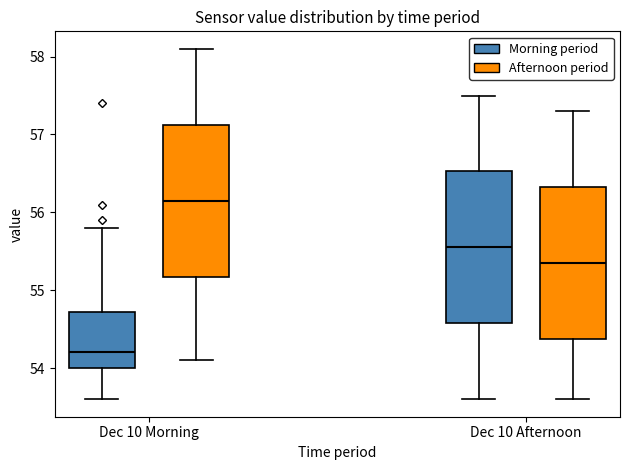

Reading left to right, transcribe this box plot: for each box, give where its median line is, the range the box spans, and where its two whiskers end, as read against the y-axis. The values are not printed on the chart, so give them approximately, as read against the axis.

Dec 10 Morning (Morning period): median 54.2, box 54.0 to 54.7, whiskers 53.6 to 55.8
Dec 10 Morning (Afternoon period): median 56.2, box 55.2 to 57.1, whiskers 54.1 to 58.1
Dec 10 Afternoon (Morning period): median 55.6, box 54.6 to 56.5, whiskers 53.6 to 57.5
Dec 10 Afternoon (Afternoon period): median 55.4, box 54.4 to 56.3, whiskers 53.6 to 57.3